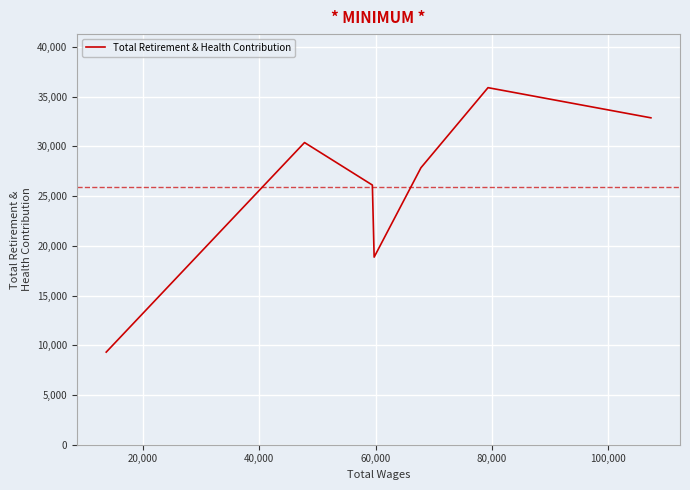

Read the value at 60,000.

18864